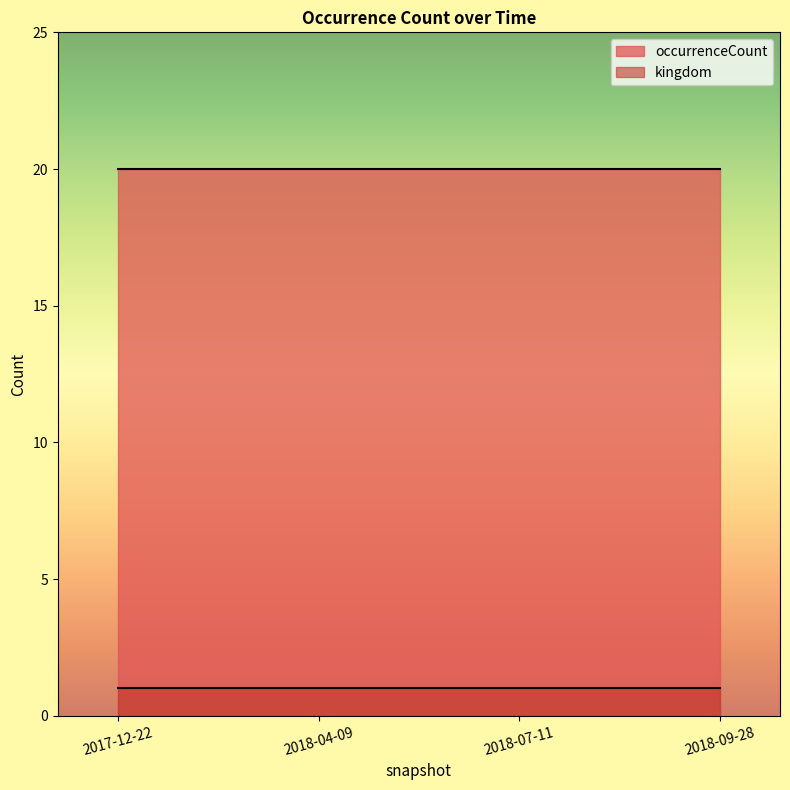

What position from the left is 2018-07-11?

3